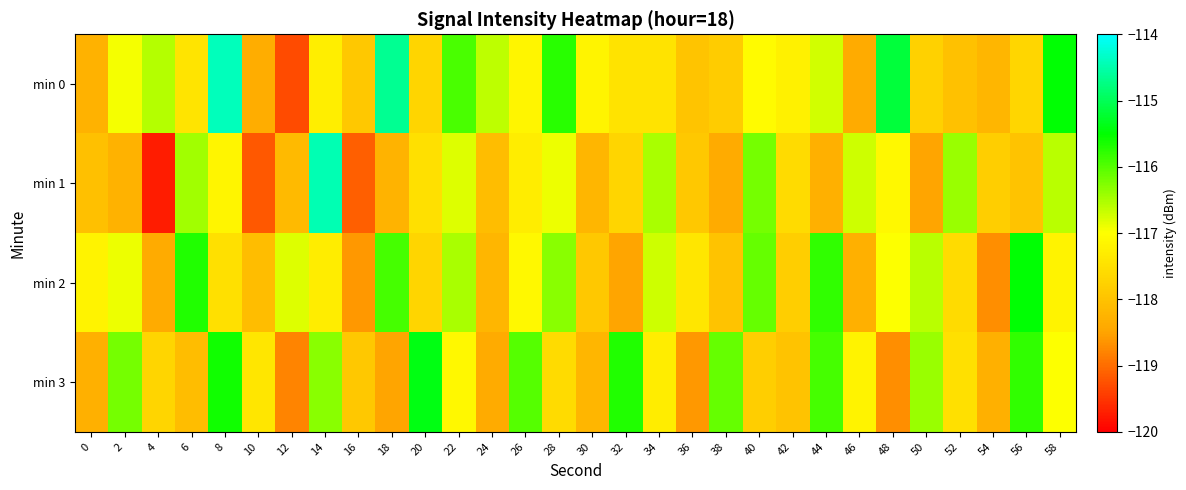

At which category is the sum across all series the highest?

8